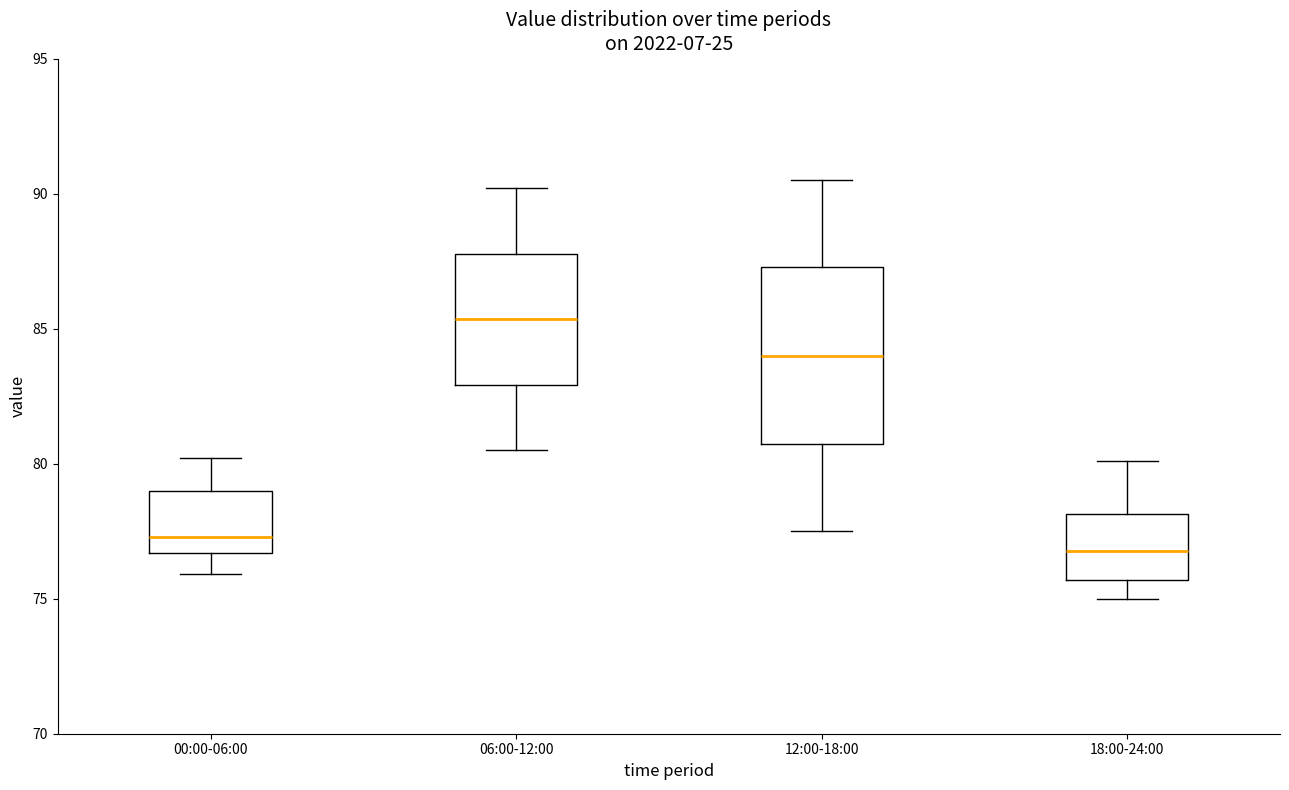

Where does the lower whisker of the box for 00:00-06:00 end on the y-axis? The values are not printed on the chart, so give them approximately, as read against the axis.

76.0